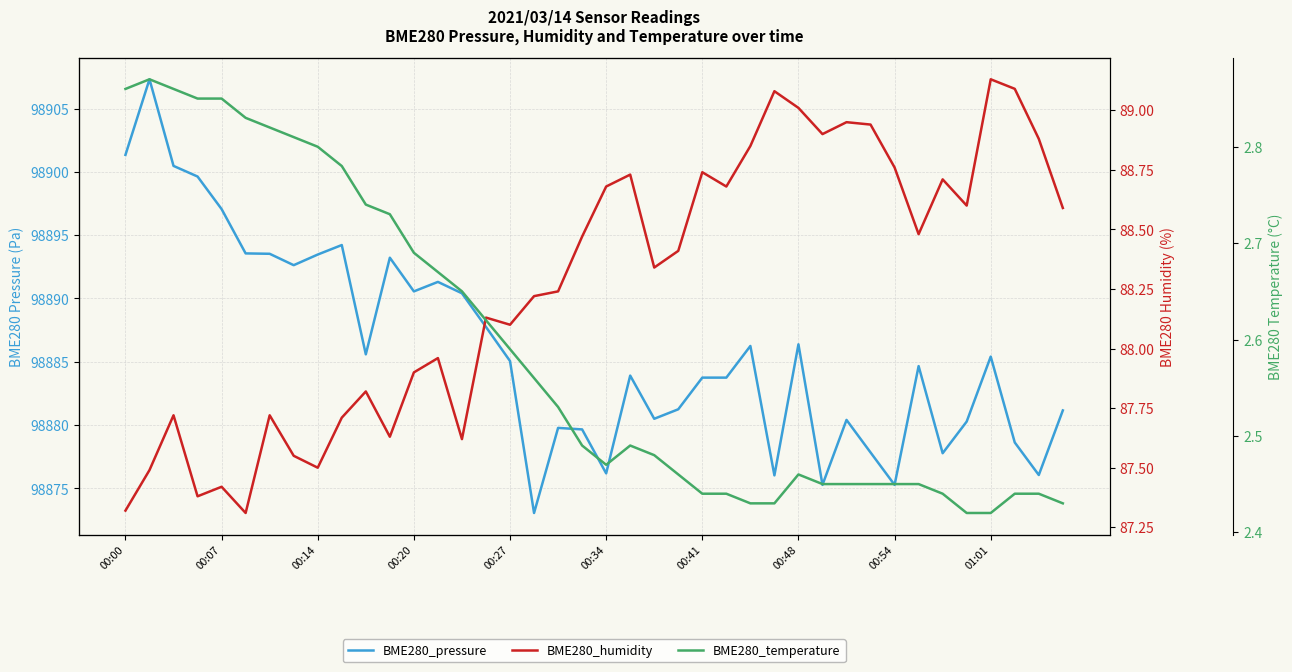

How many interior local valleys does the BME280_temperature series have?

1